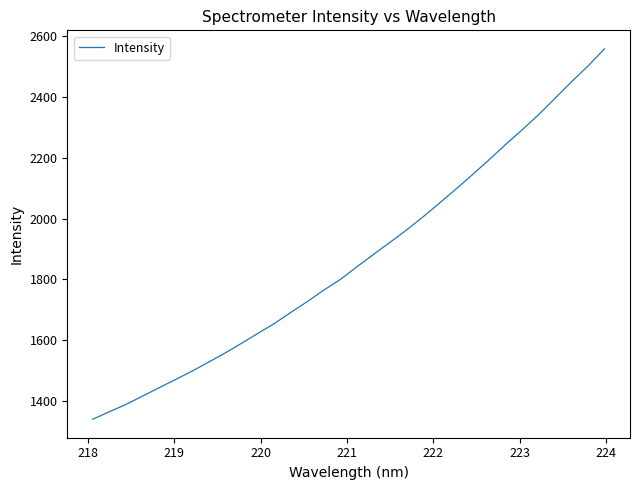

What is the greatest value displayed?

2558.4